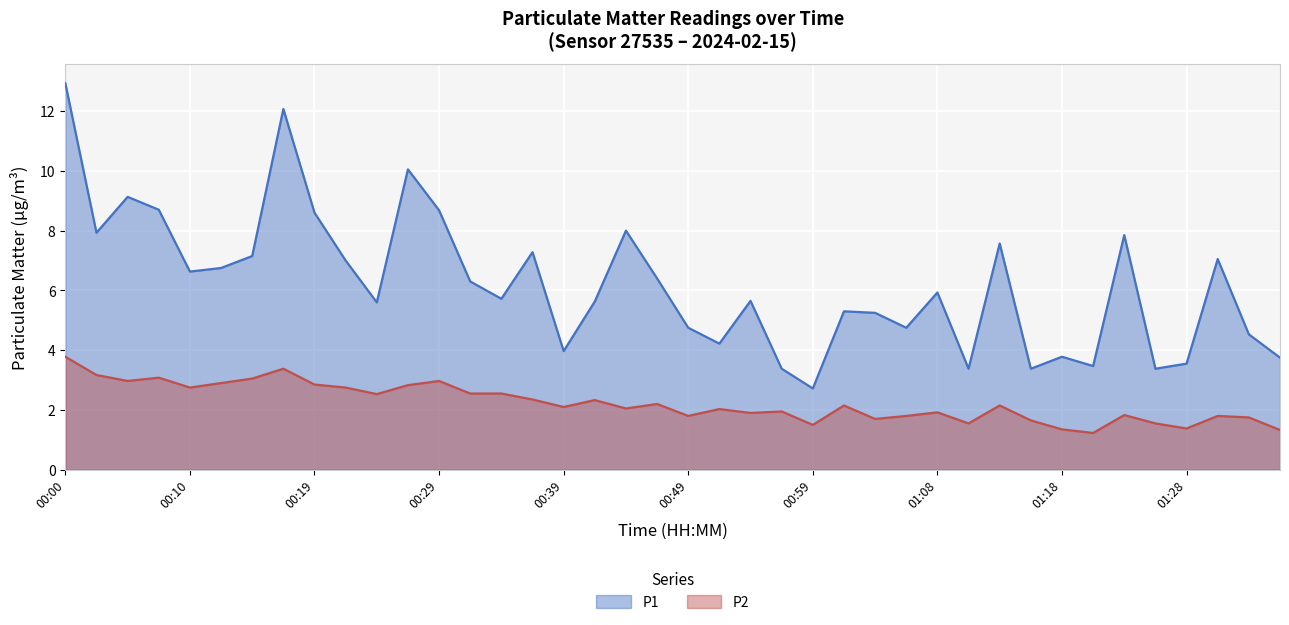

True or false: P1 and P2 cross at least once.

False